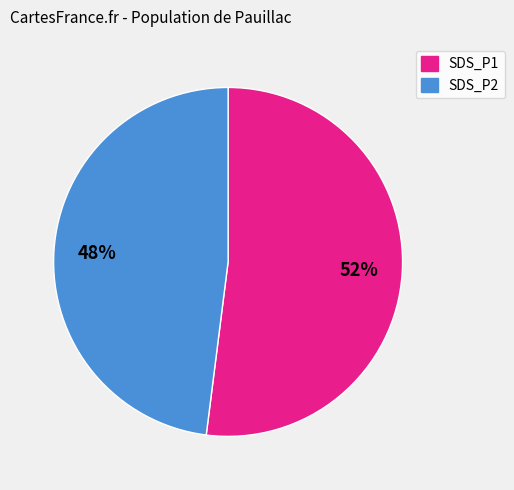

Is there a majority slice in this chart?

Yes